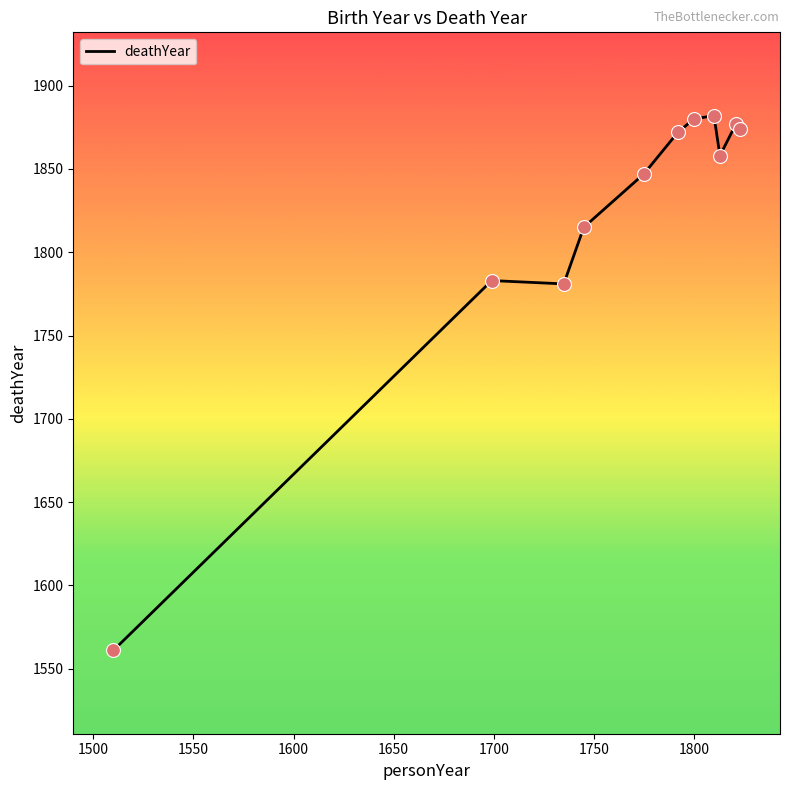

What is the difference between the maximum and minimum values?

321